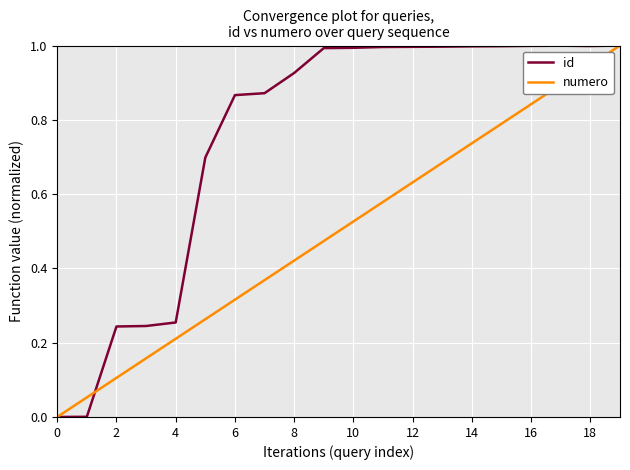

What is the greatest value displayed?

1.0